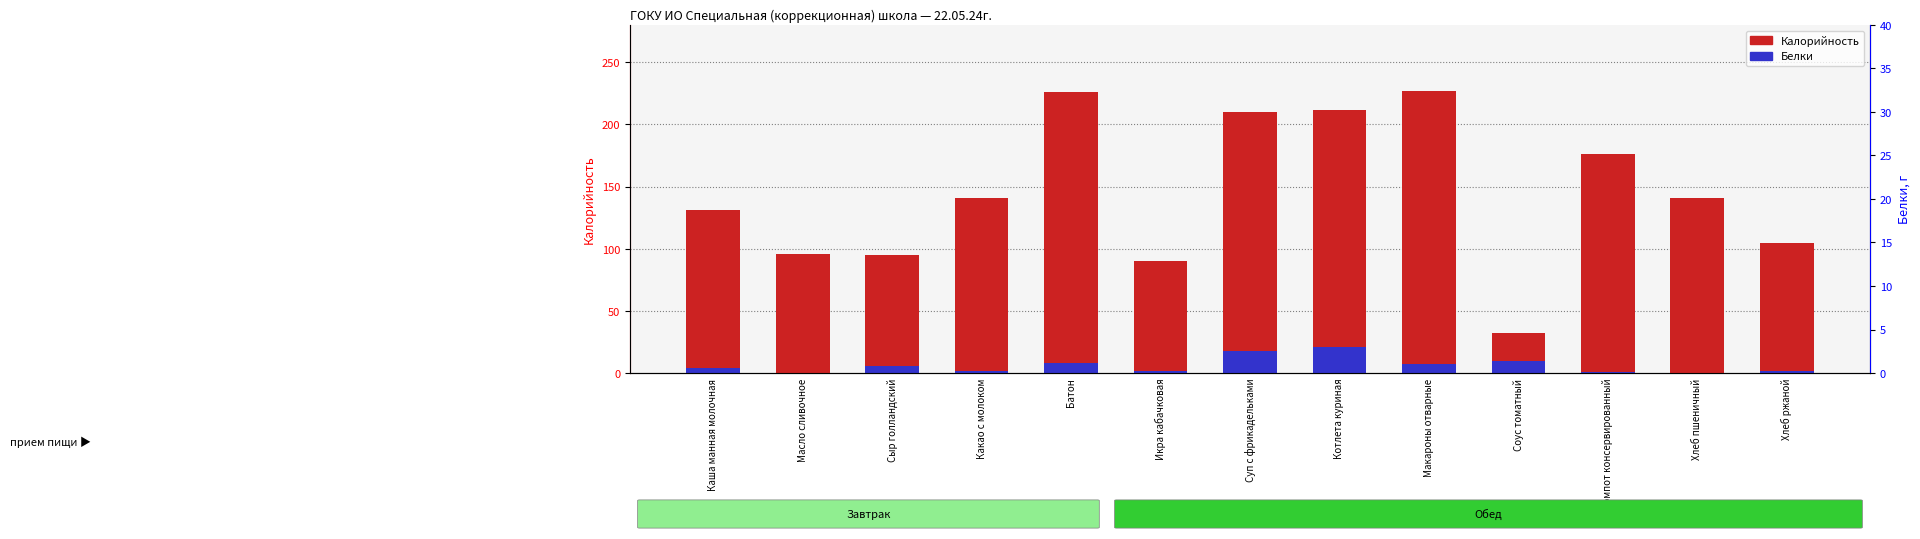

At which label does Калорийность first exceed 141?

Батон